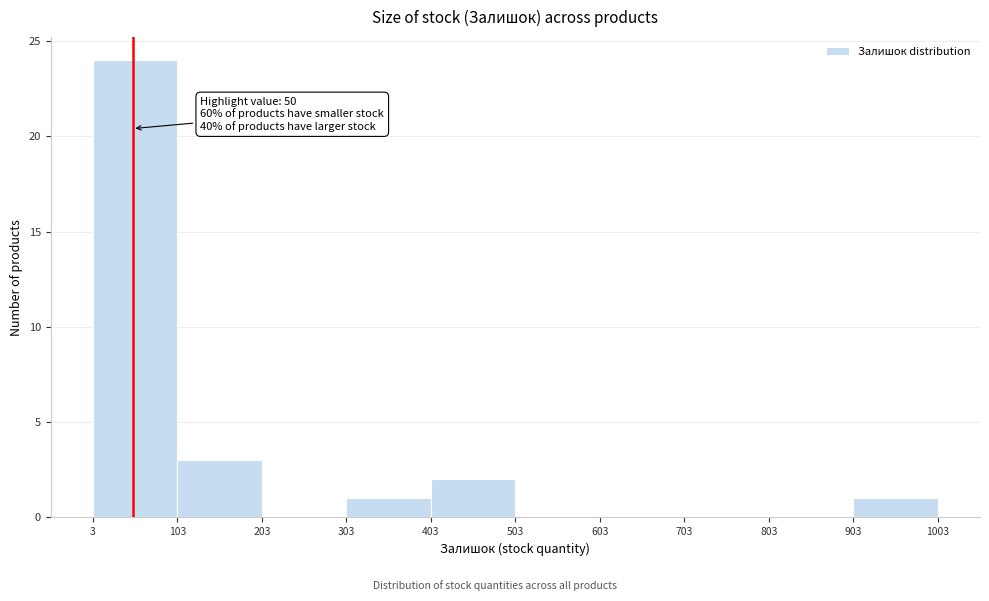

Which range on the x-axis has the tallest bar?

3 to 103